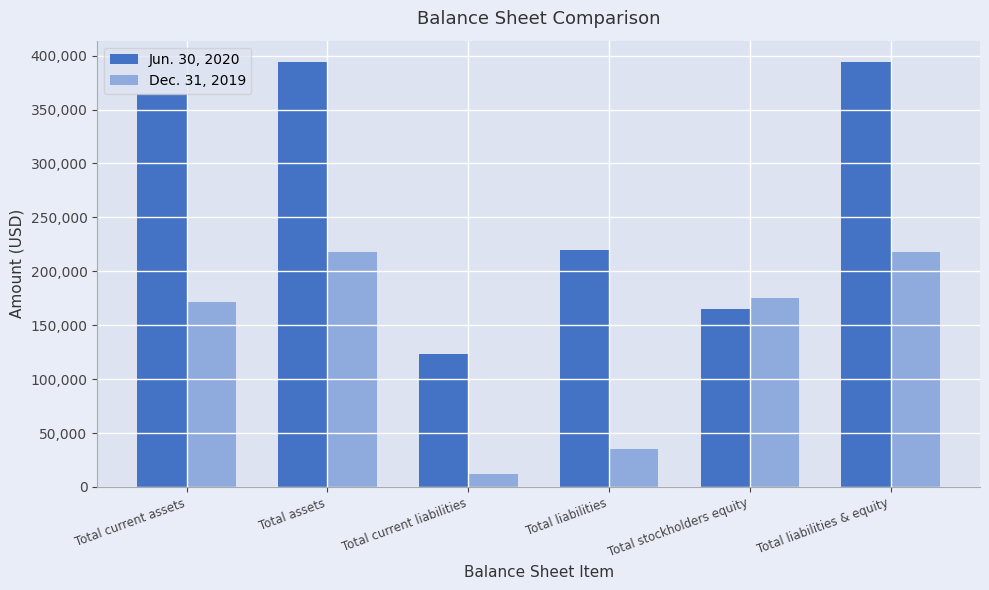

What is the spread (max minus min) of values at Total liabilities & equity?

175985